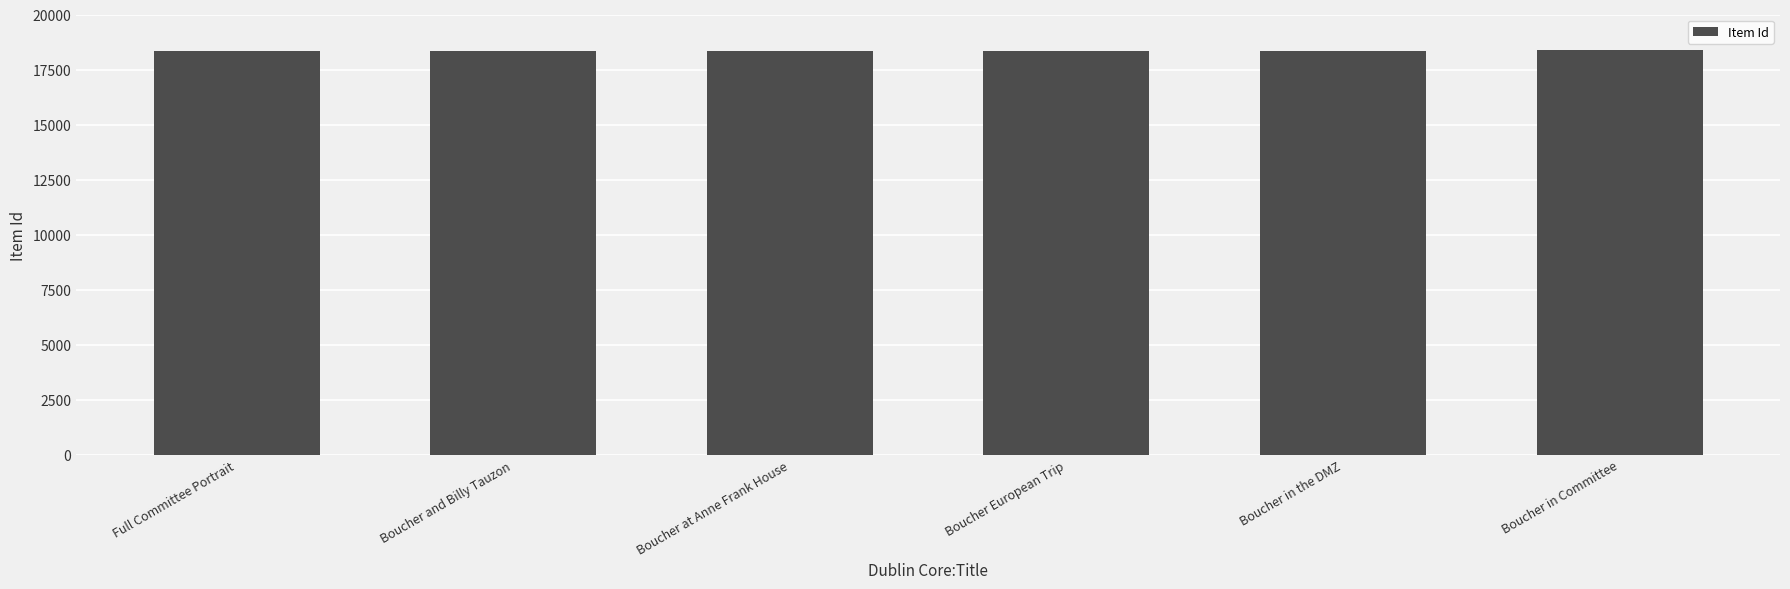

The chart shows a value of 18344 at Boucher and Billy Tauzon. True or false?

True